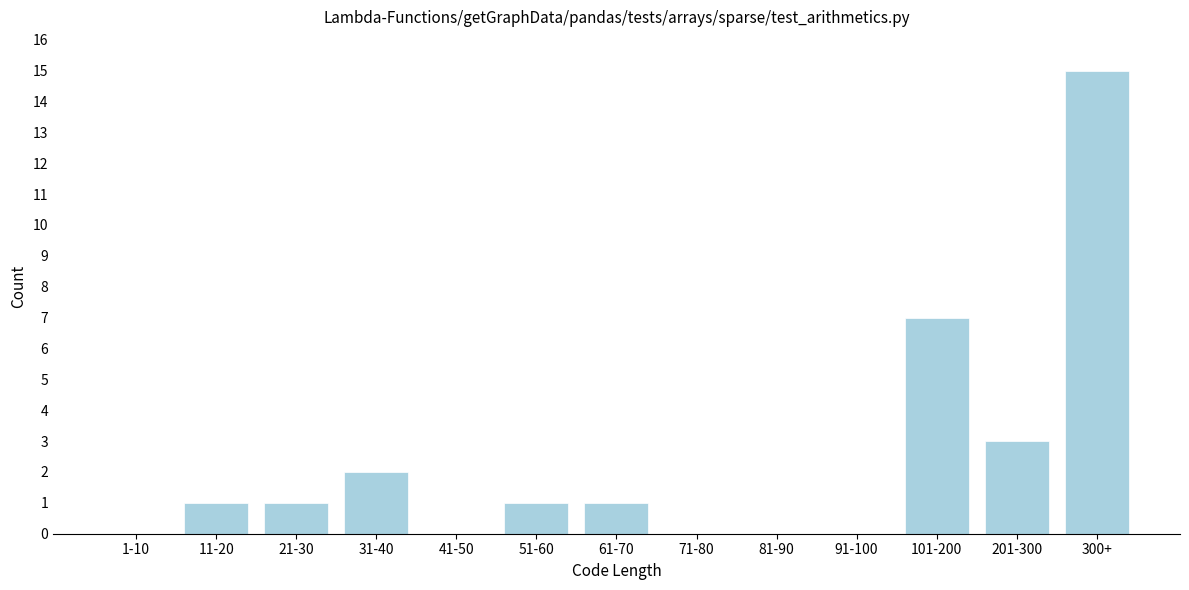

Reading right to left, transcribe all the data shown in this chart.

300+=15	201-300=3	101-200=7	91-100=0	81-90=0	71-80=0	61-70=1	51-60=1	41-50=0	31-40=2	21-30=1	11-20=1	1-10=0